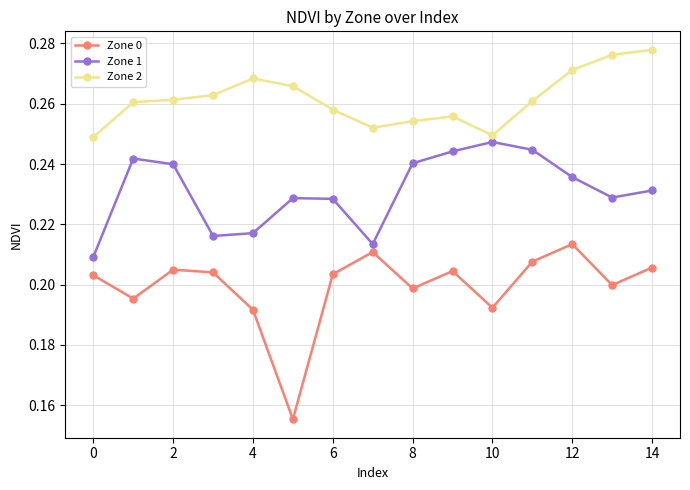

What is the sum of all Zone 2 values?

3.9